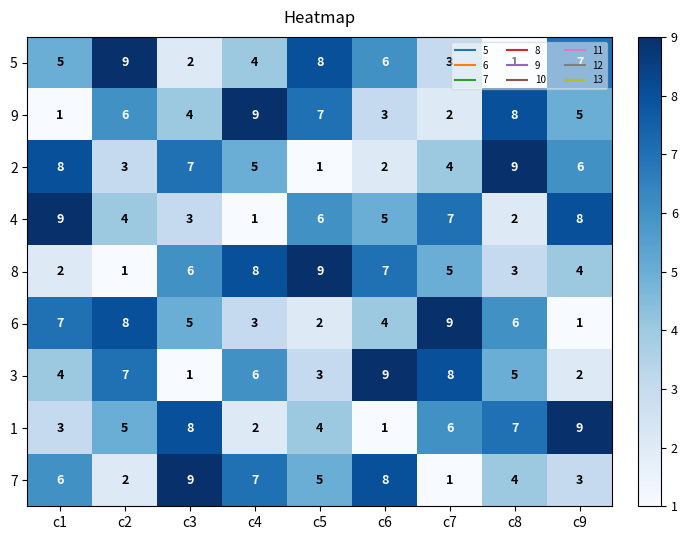

Rank the series at c3 from highest to lowest value.

7, 1, 2, 8, 6, 9, 4, 5, 3